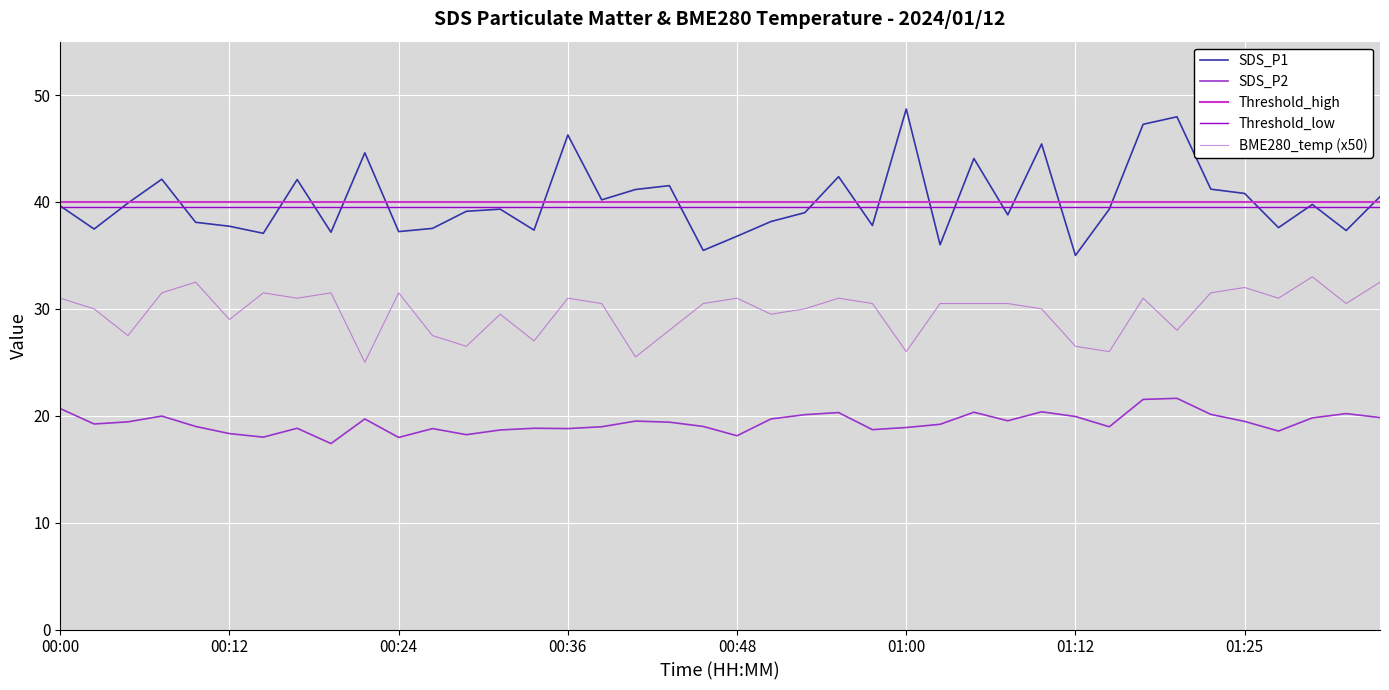

What is the greatest value displayed?

48.7